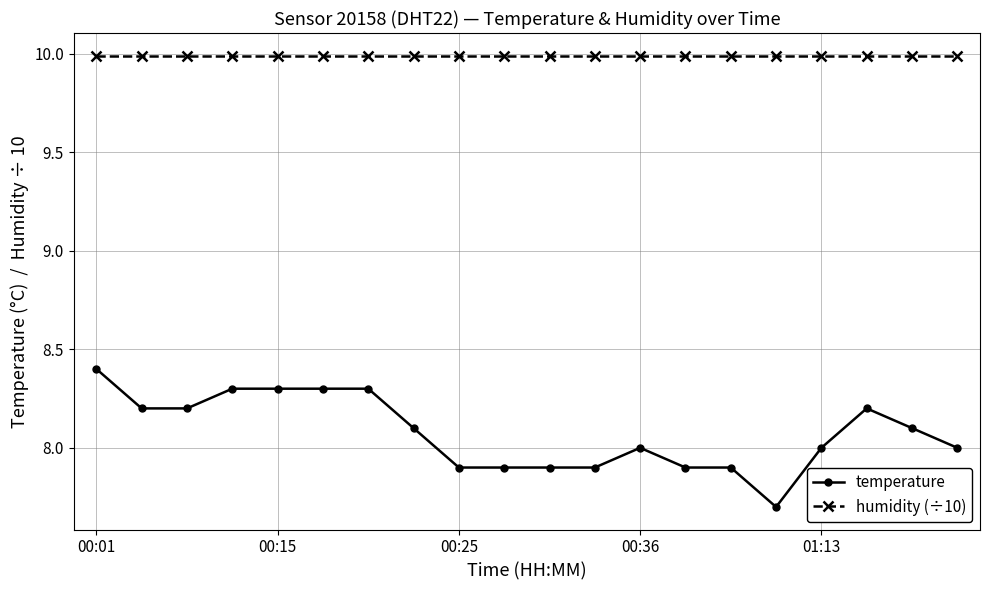

Which series has the largest total across all categories?

humidity (÷10)